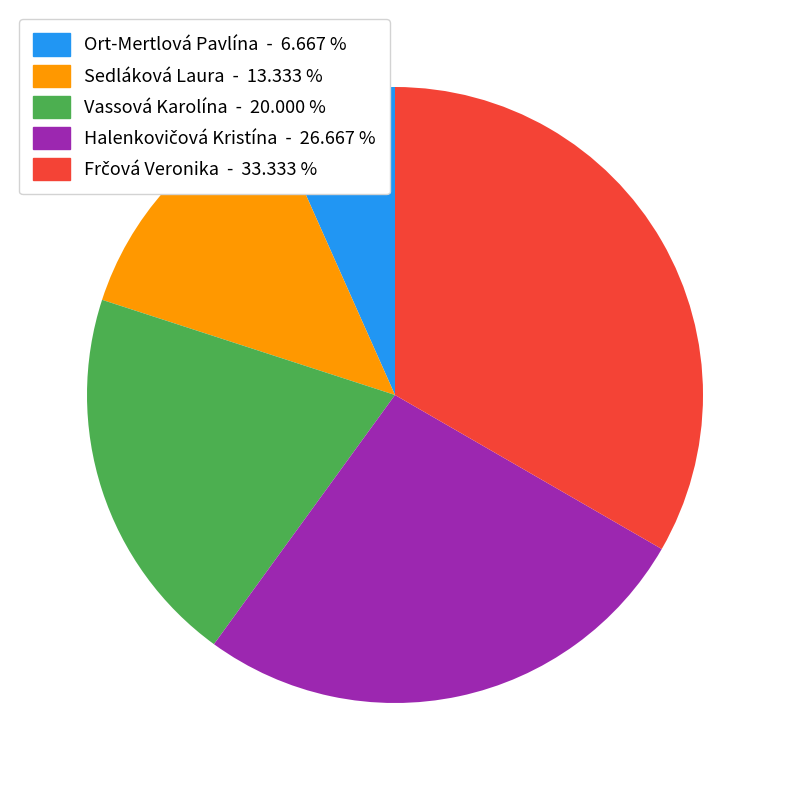

Is Vassová Karolína the majority of the pie?

No